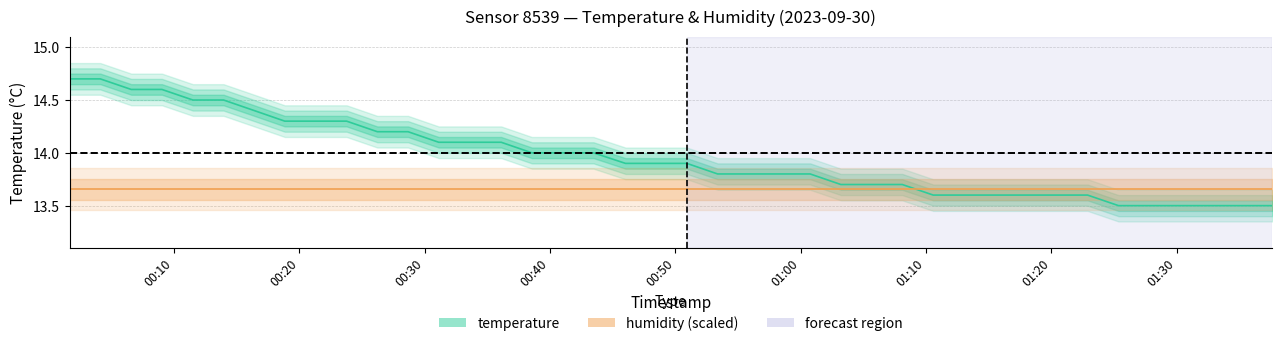

True or false: the data has more than 1 interior local peaks.

False